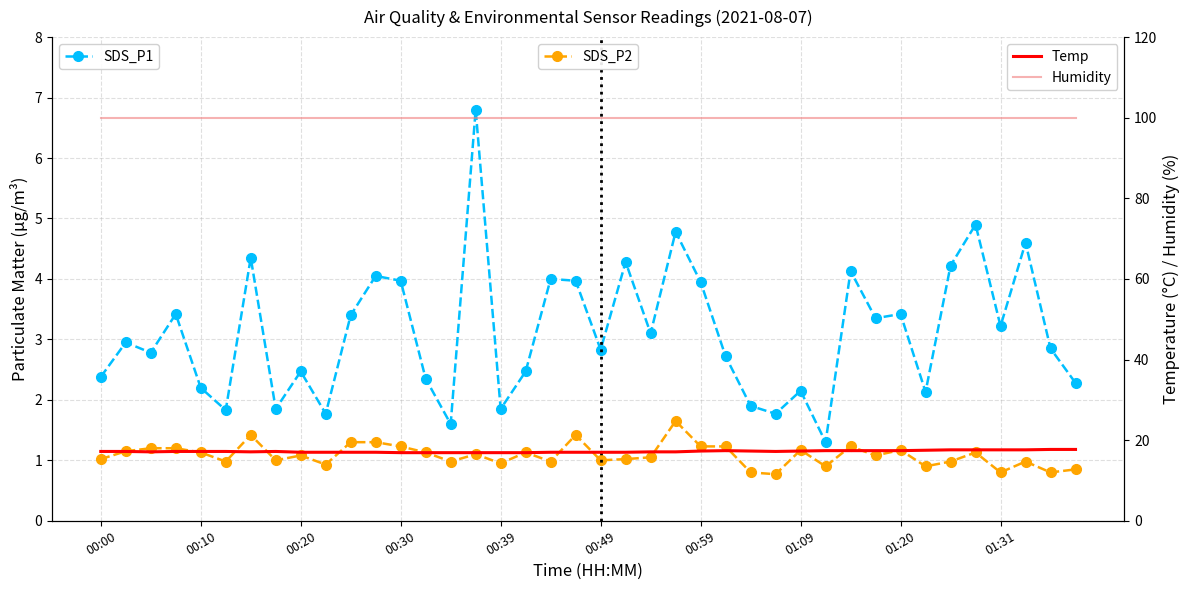

The Humidity series shows 99.9 at 35. True or false?

True